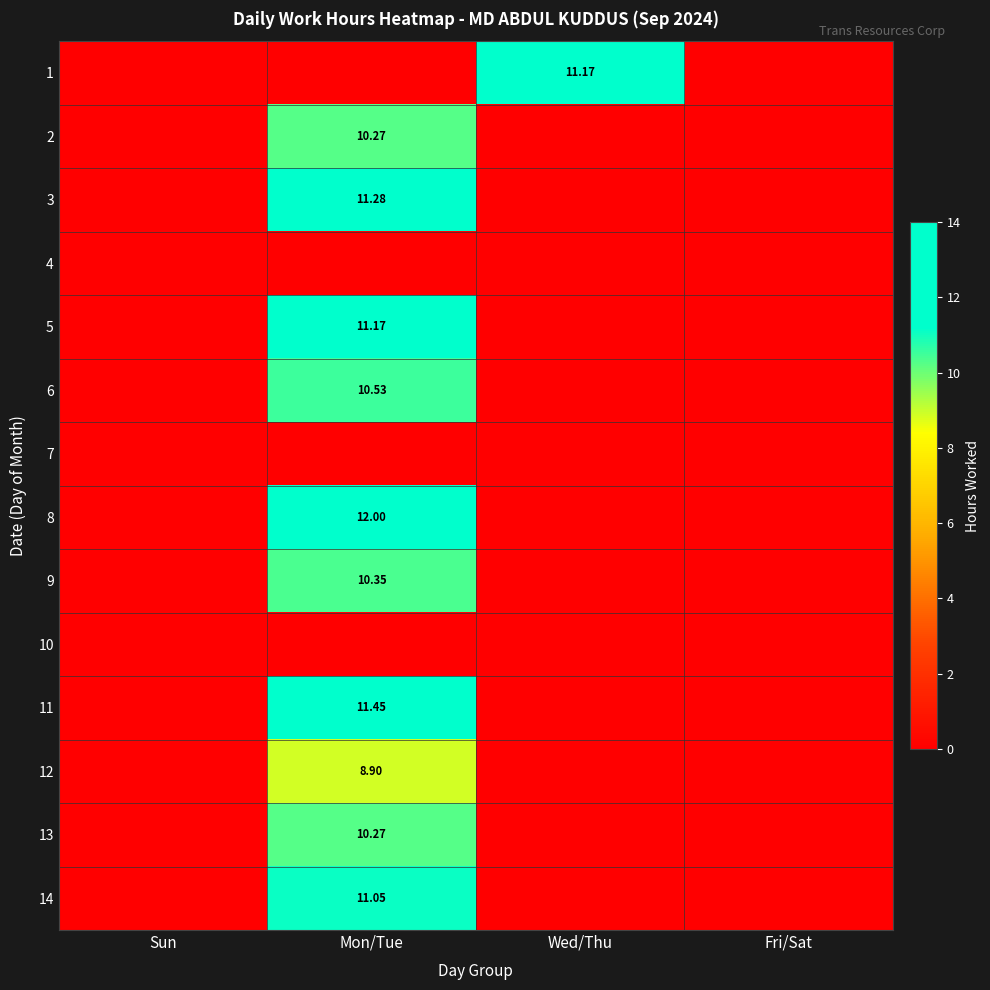

Is it true that 13 equals 0.0 at Fri/Sat?

True